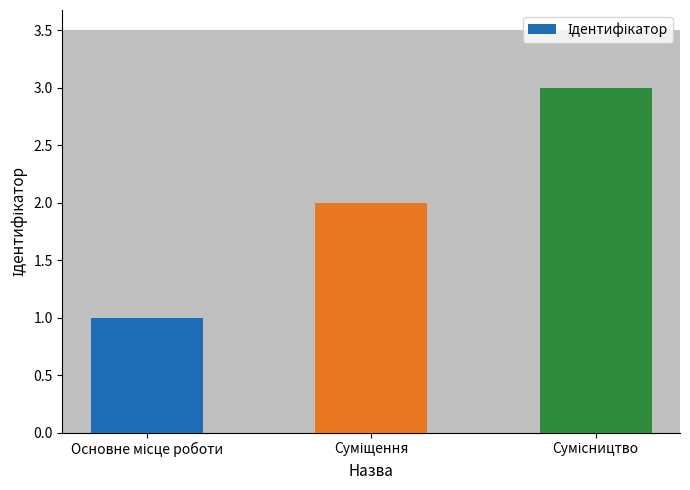

Are the bars horizontal?

No